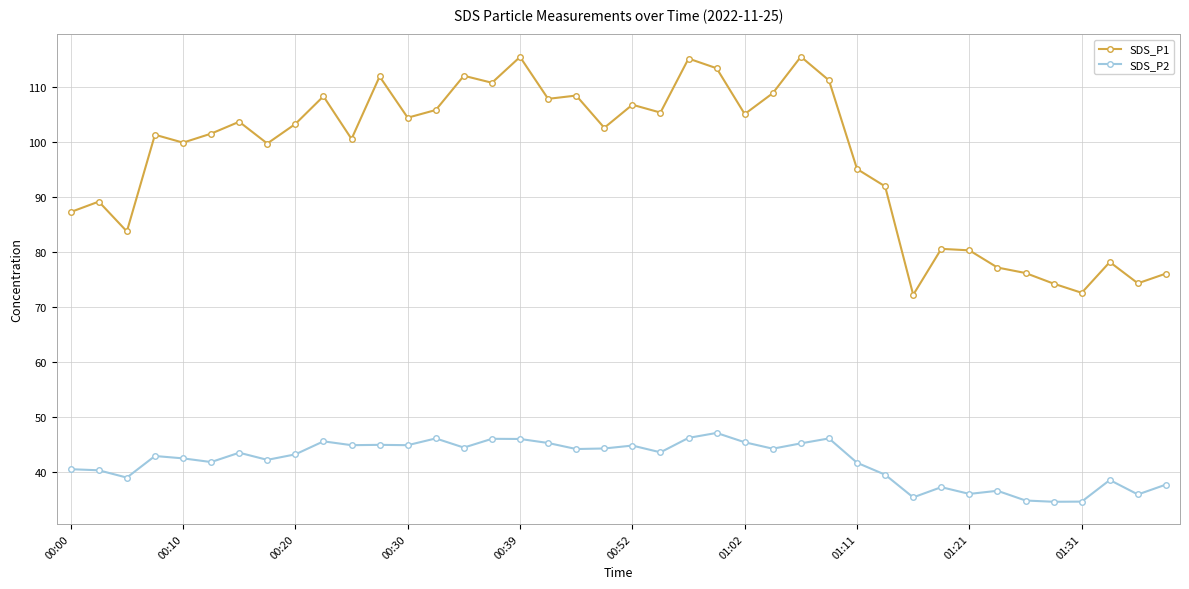

Which series has the largest total across all categories?

SDS_P1